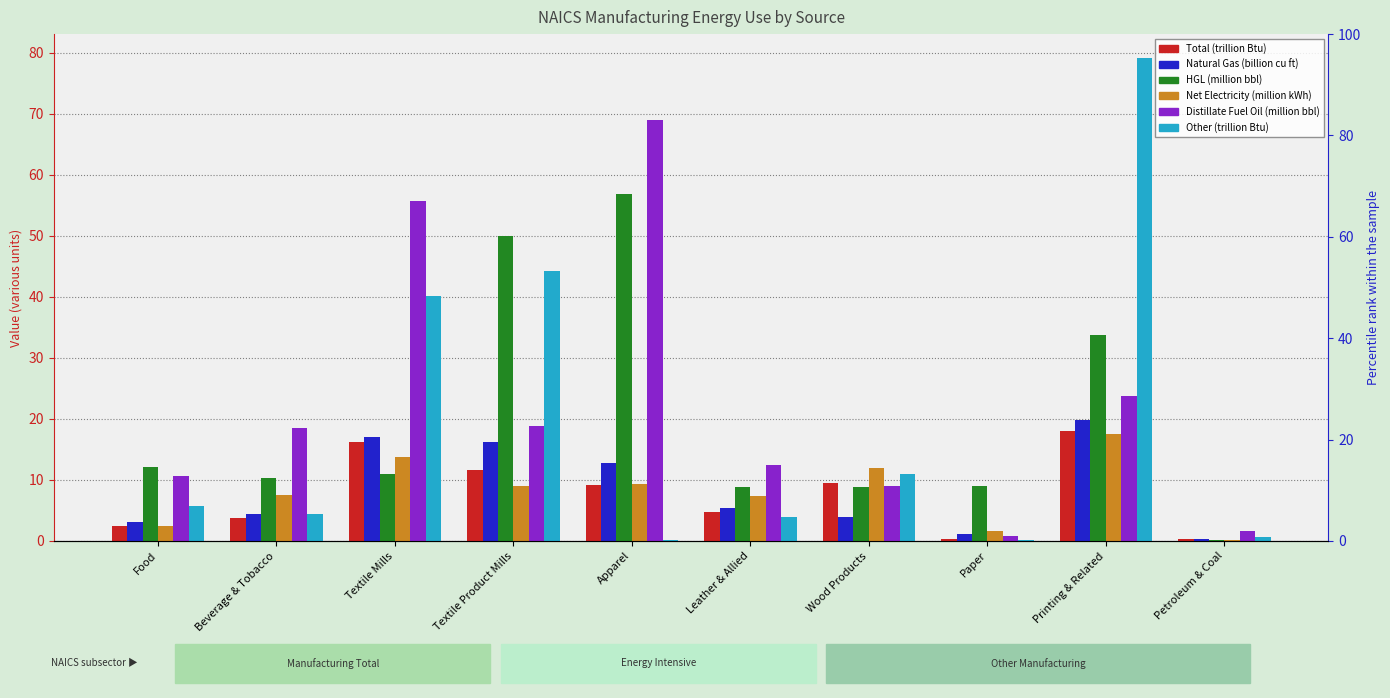

Are the bars horizontal?

No